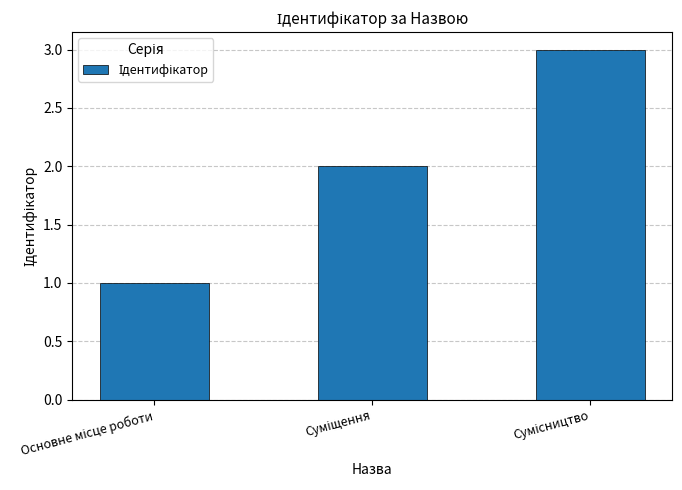

What is the difference between the maximum and minimum values?

2